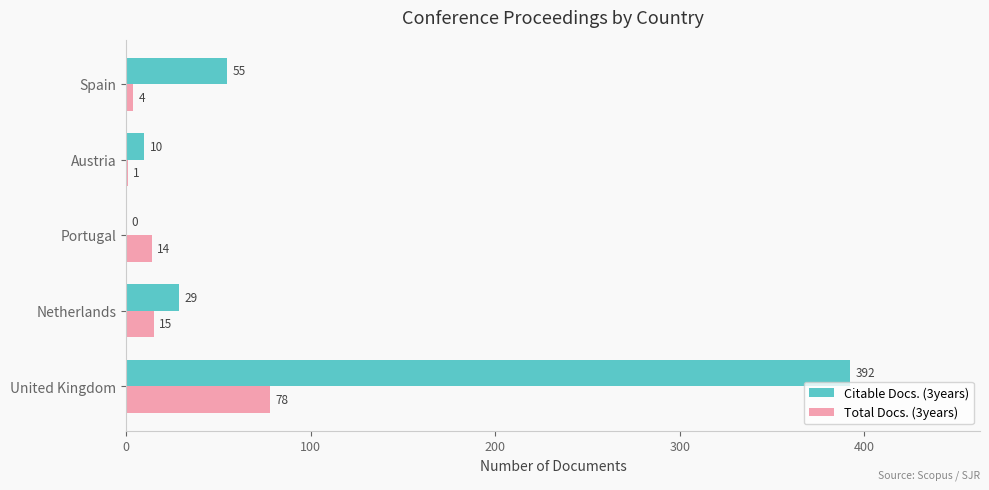

What is the sum of all Total Docs. (3years) values?

112